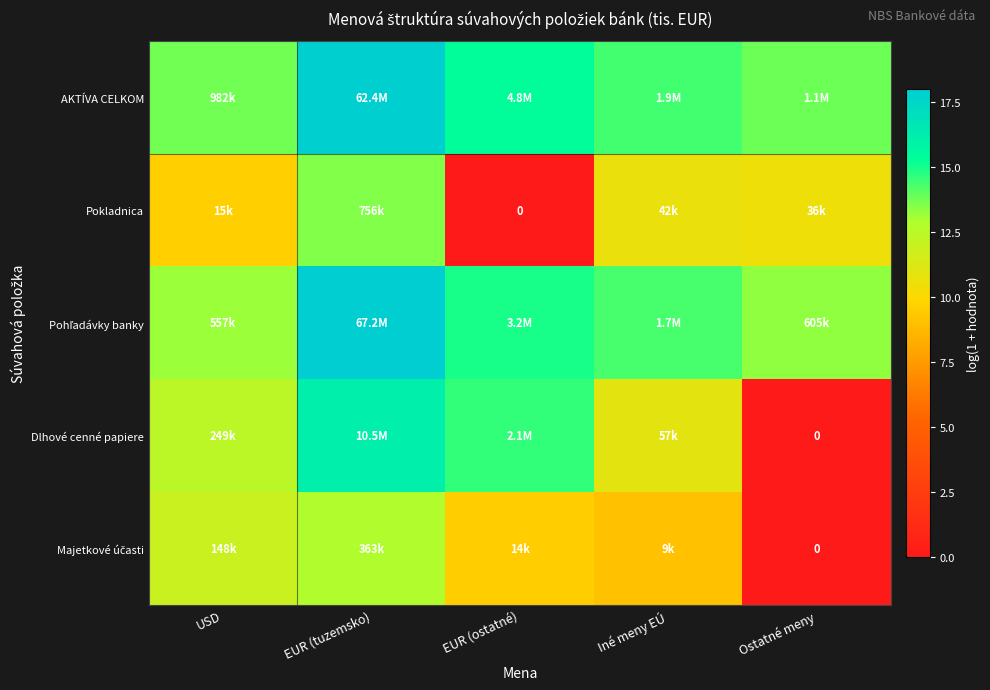

Which series has the largest total across all categories?

AKTÍVA CELKOM